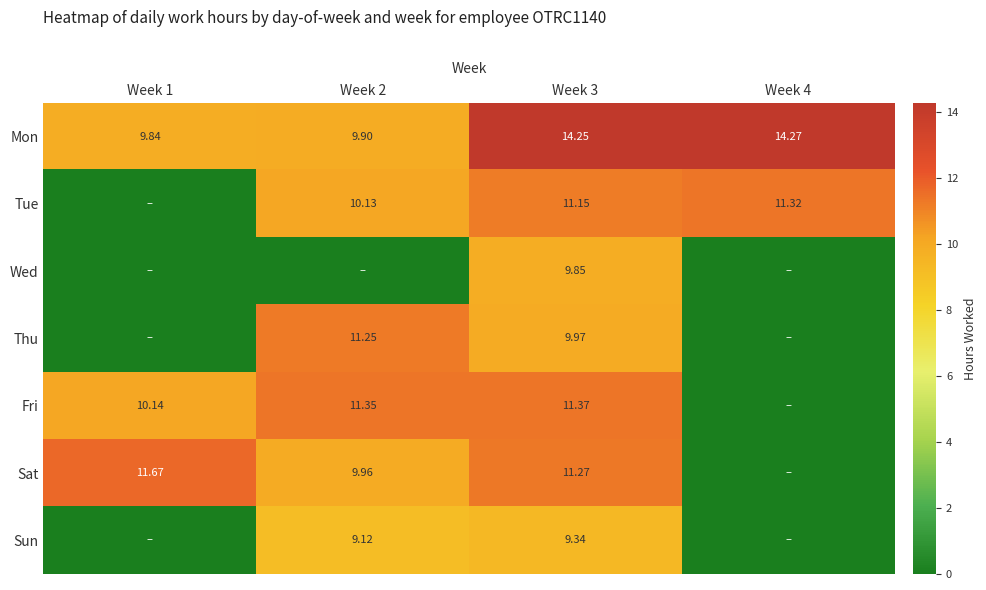

At Week 3, list the series in order from largest to smallest.

Mon, Fri, Sat, Tue, Thu, Wed, Sun